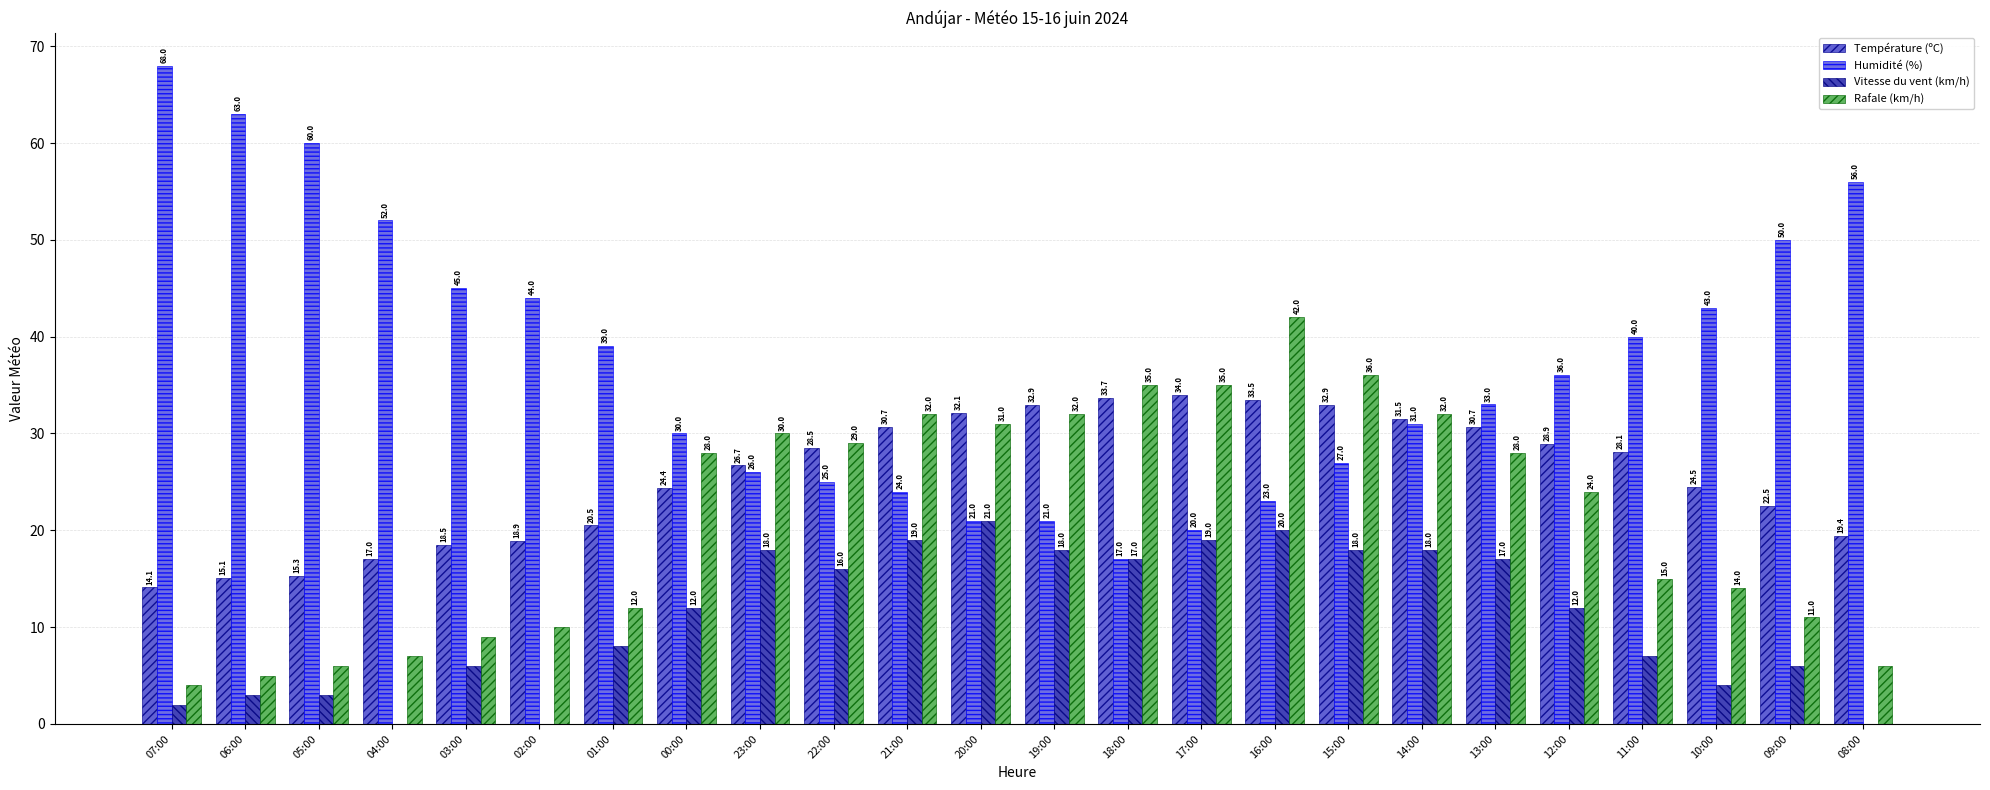

How many groups of bars are there?

24